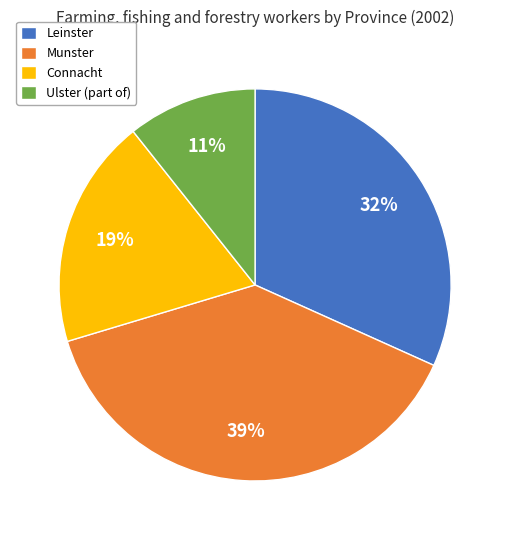

Approximately how many times larger is the value at Ulster (part of) compared to Munster?

0.3